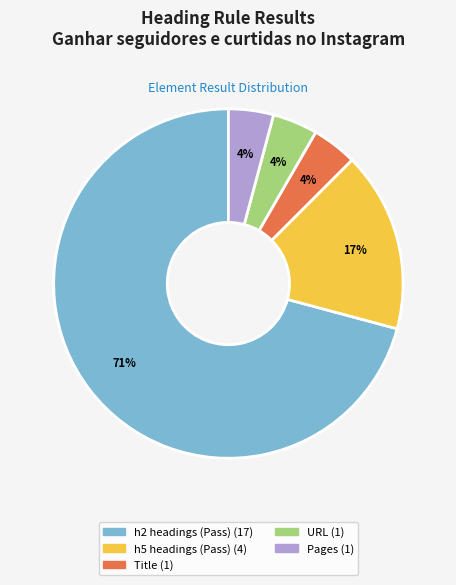

Combined, do h2 headings (Pass) and h5 headings (Pass) account for over 50%?

Yes